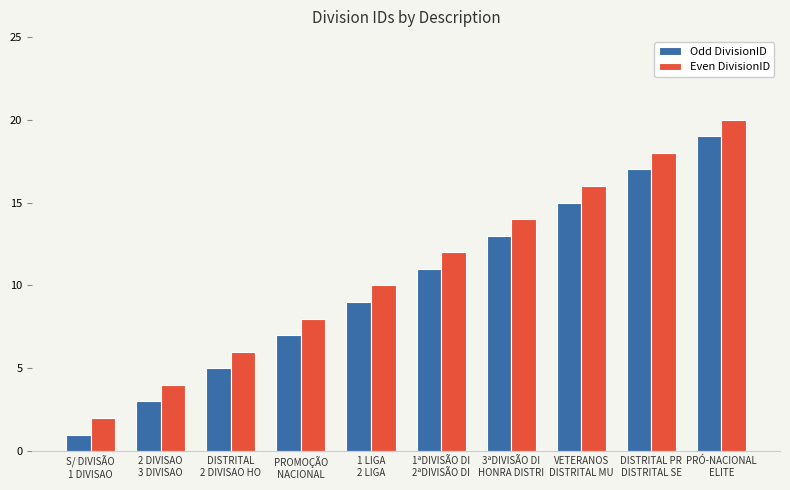

What is the approximate value of Even DivisionID at VETERANOS
DISTRITAL MU, to the nearest 5?

15